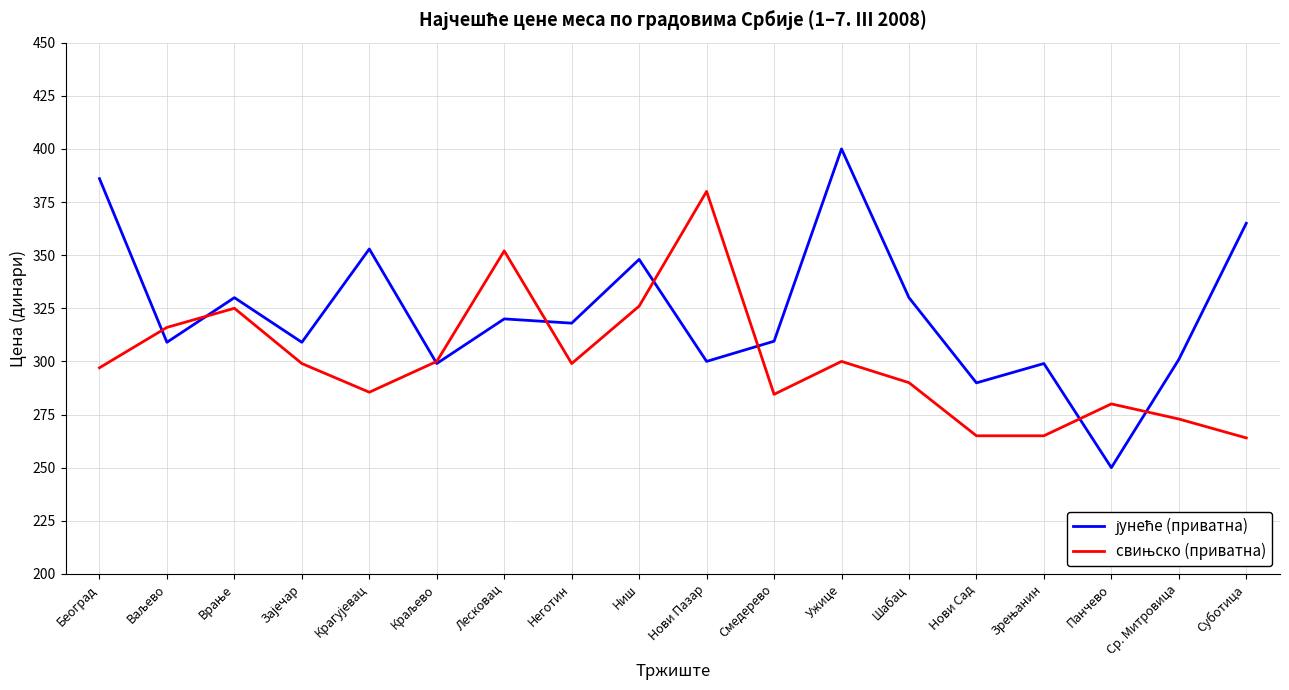

What is the total value across all series at Панчево?

530.0